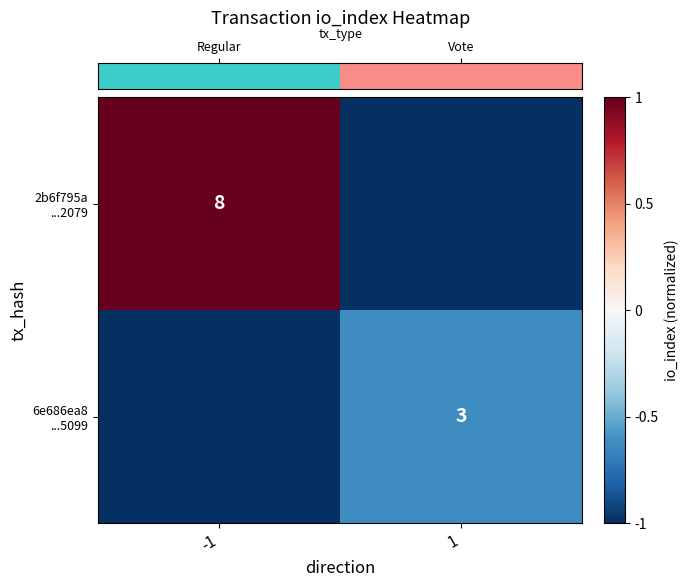

True or false: row_1 has a value of -1.0 at -1.

True